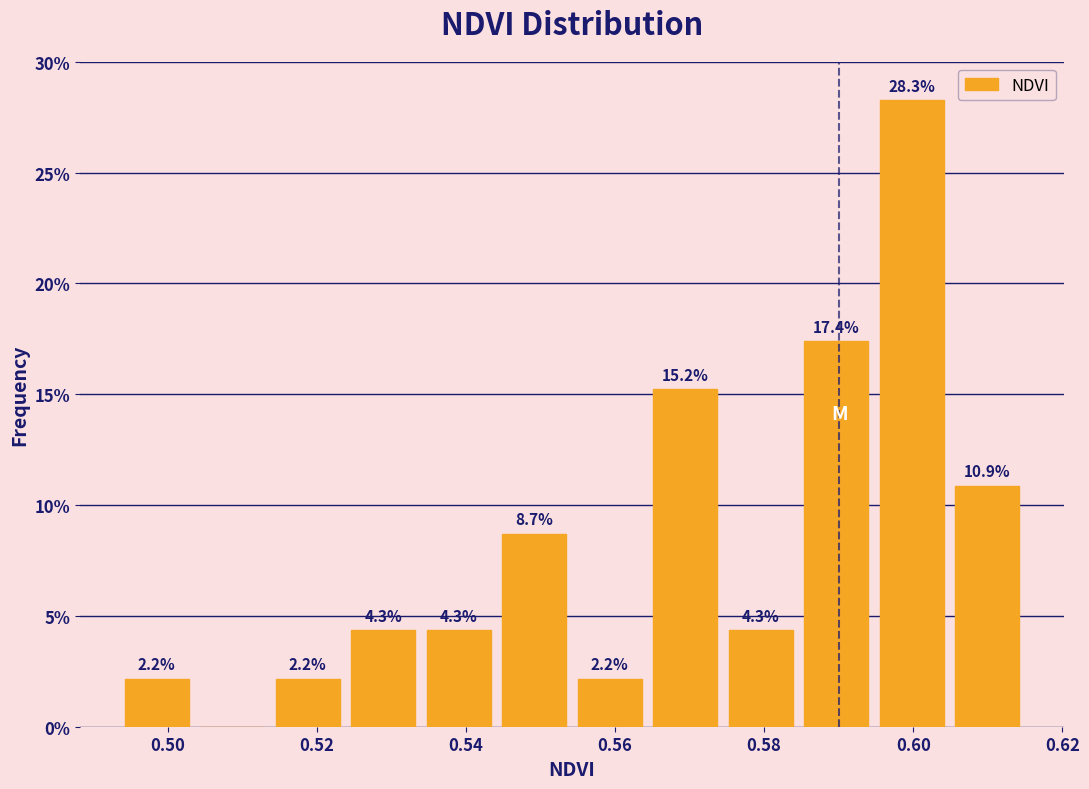

Over which range of the x-axis is the bar tallest?

0.594 to 0.604